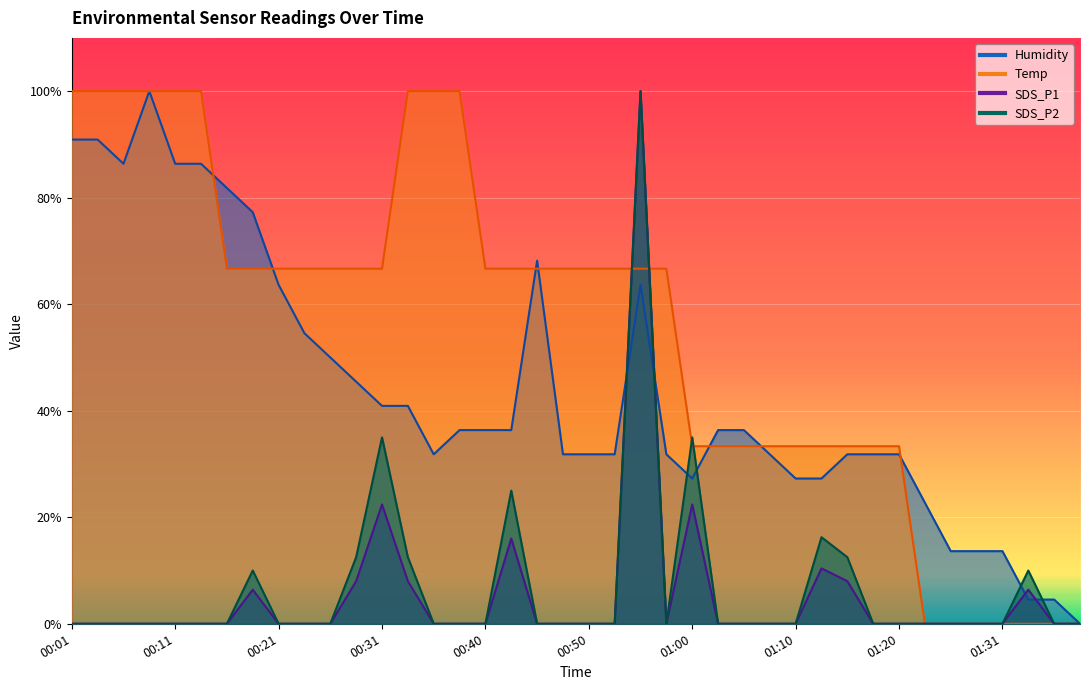

At which category is the sum across all series the highest?

00:55